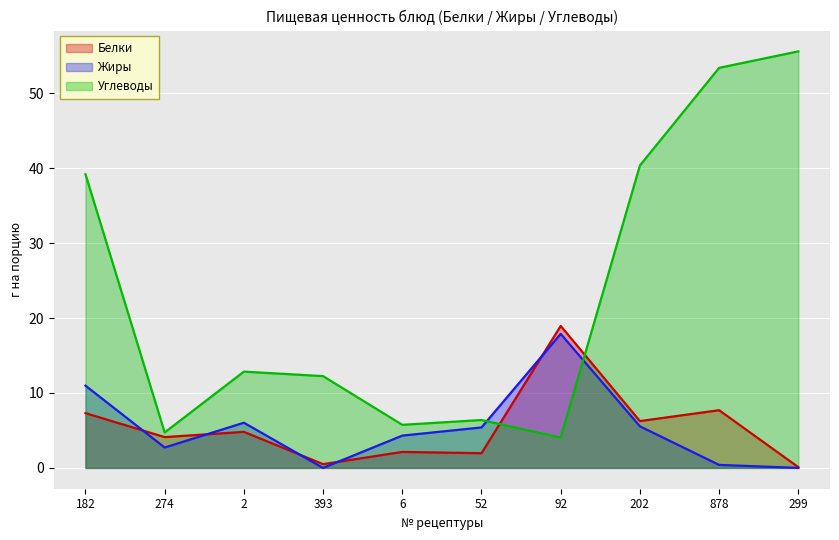

Is the value of Жиры at 92 greater than the value of Белки at 274?

Yes